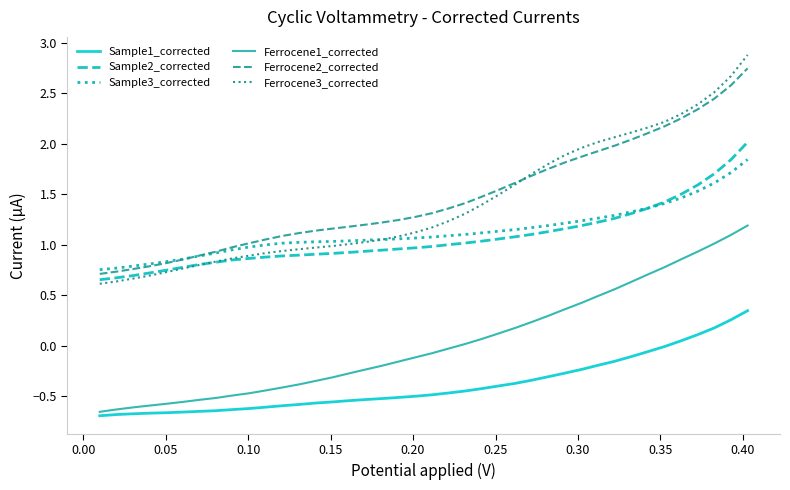

What are all the series names shown in the legend?

Sample1_corrected, Sample2_corrected, Sample3_corrected, Ferrocene1_corrected, Ferrocene2_corrected, Ferrocene3_corrected